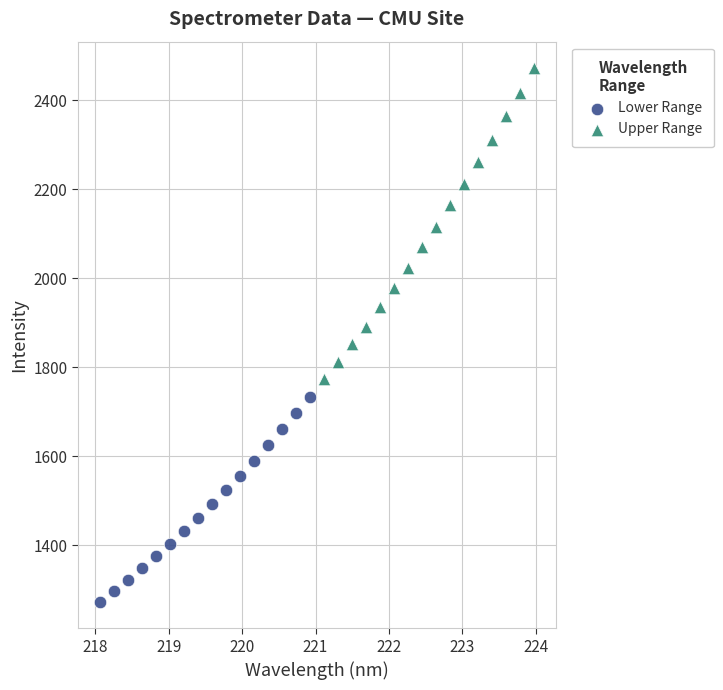

What are all the series names shown in the legend?

Lower Range, Upper Range